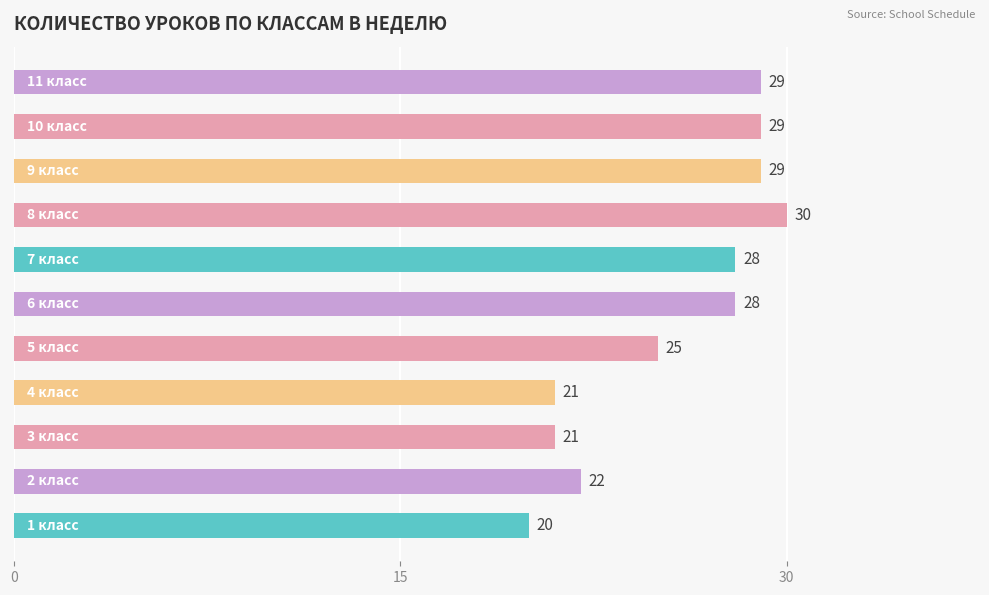

Count the values in the range 21 to 29.

9